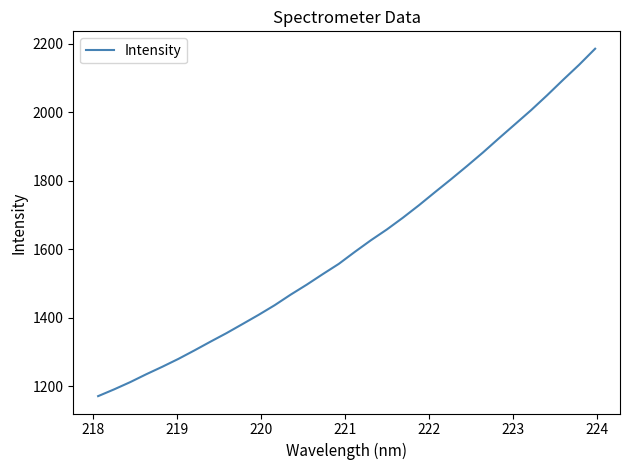

What is the difference between the maximum and minimum values?

1014.0